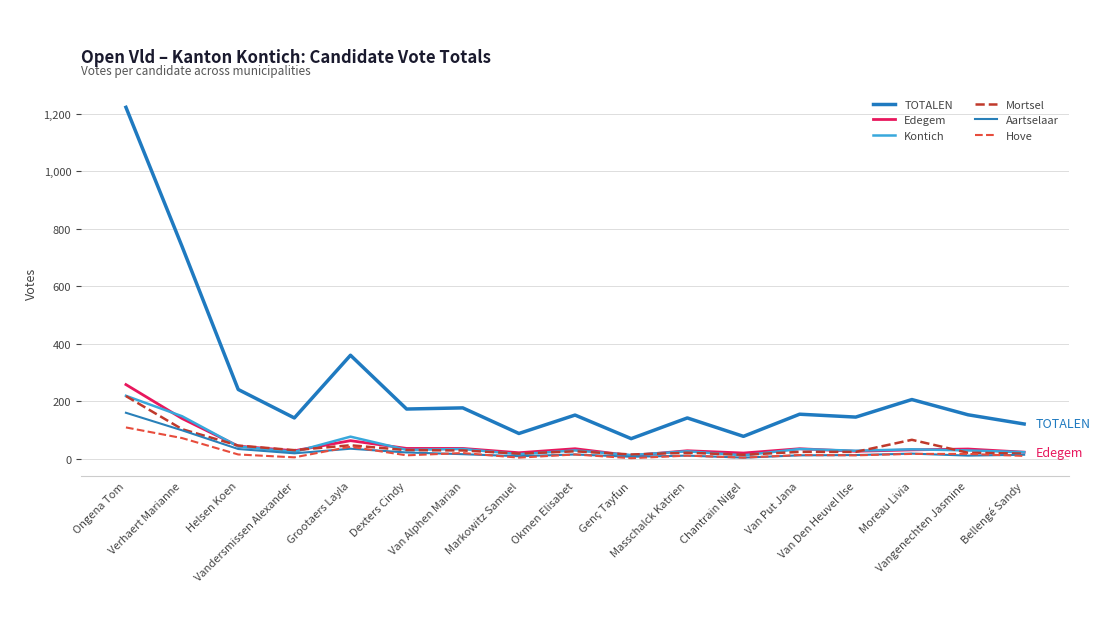

List the series in order of their peak value, highest first.

TOTALEN, Edegem, Kontich, Mortsel, Aartselaar, Hove